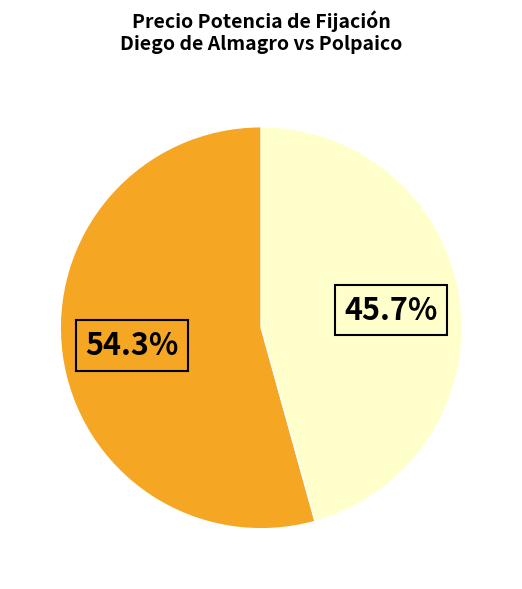

Is there any slice that represents more than half of the pie?

Yes